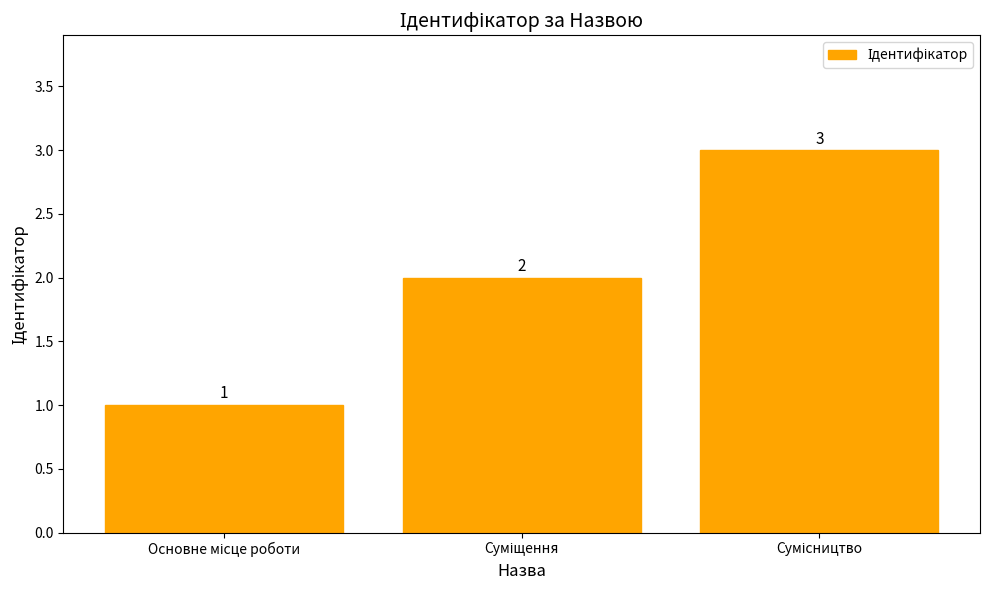

What is the minimum value shown in the chart?

1